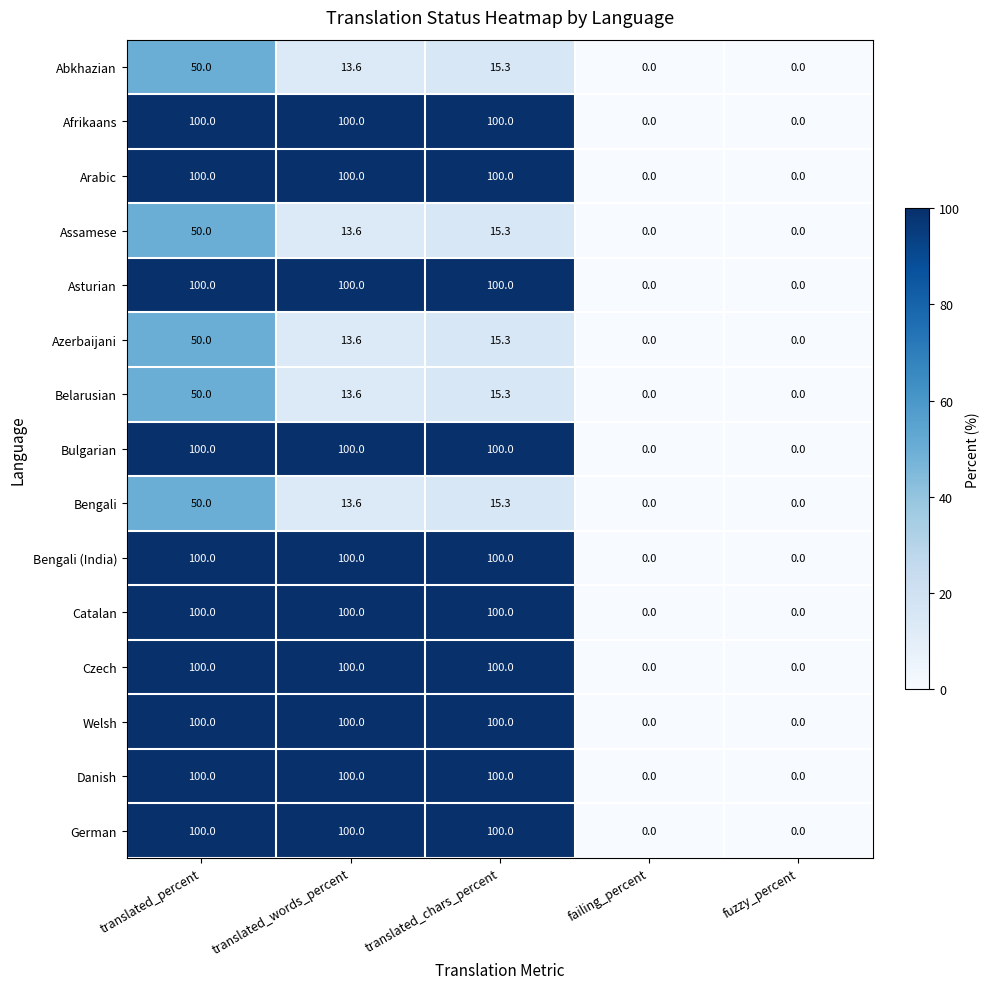

What is the average value of the Bengali series?

15.8